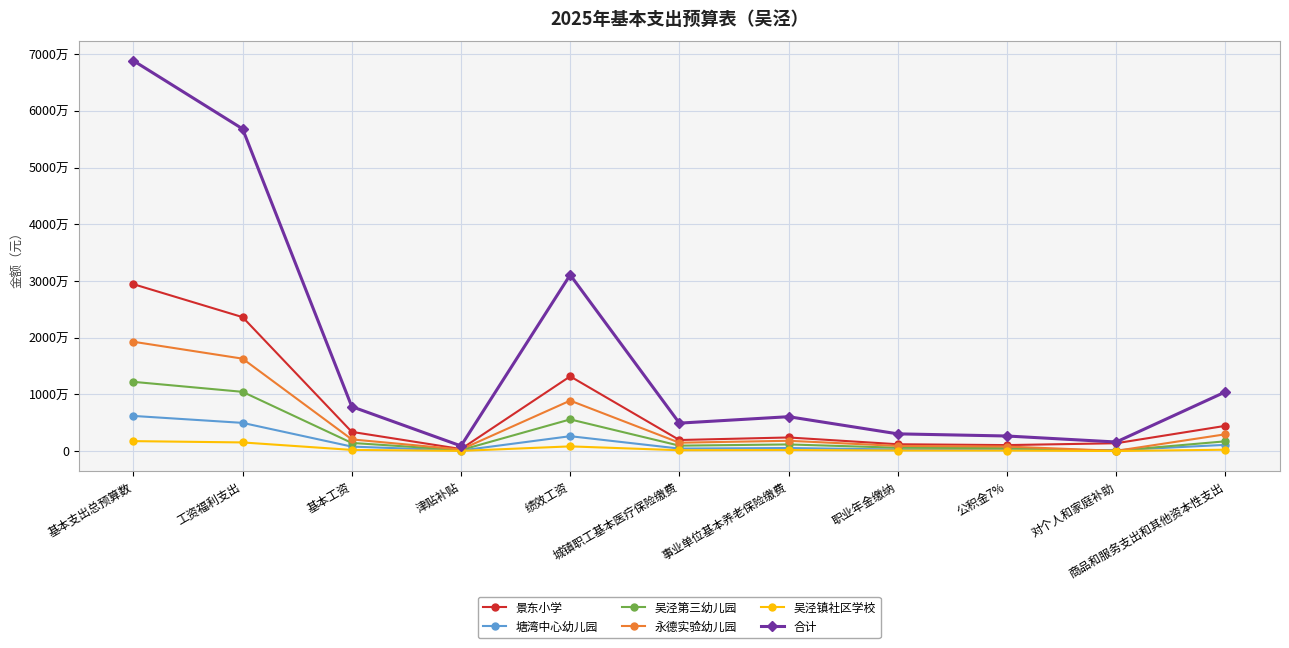

What is the spread (max minus min) of values at 商品和服务支出和其他资本性支出?

10195435.6